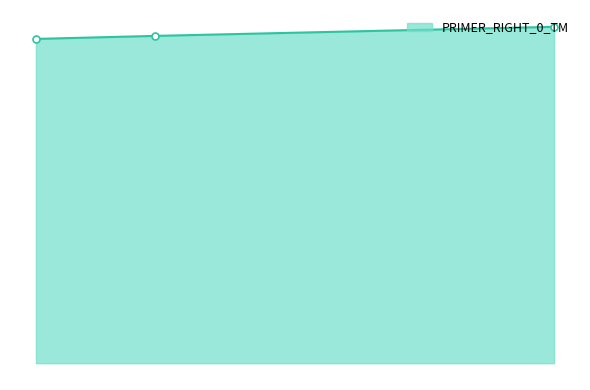

List the labels in order of value, smallest first.

2526, 2790, 3676